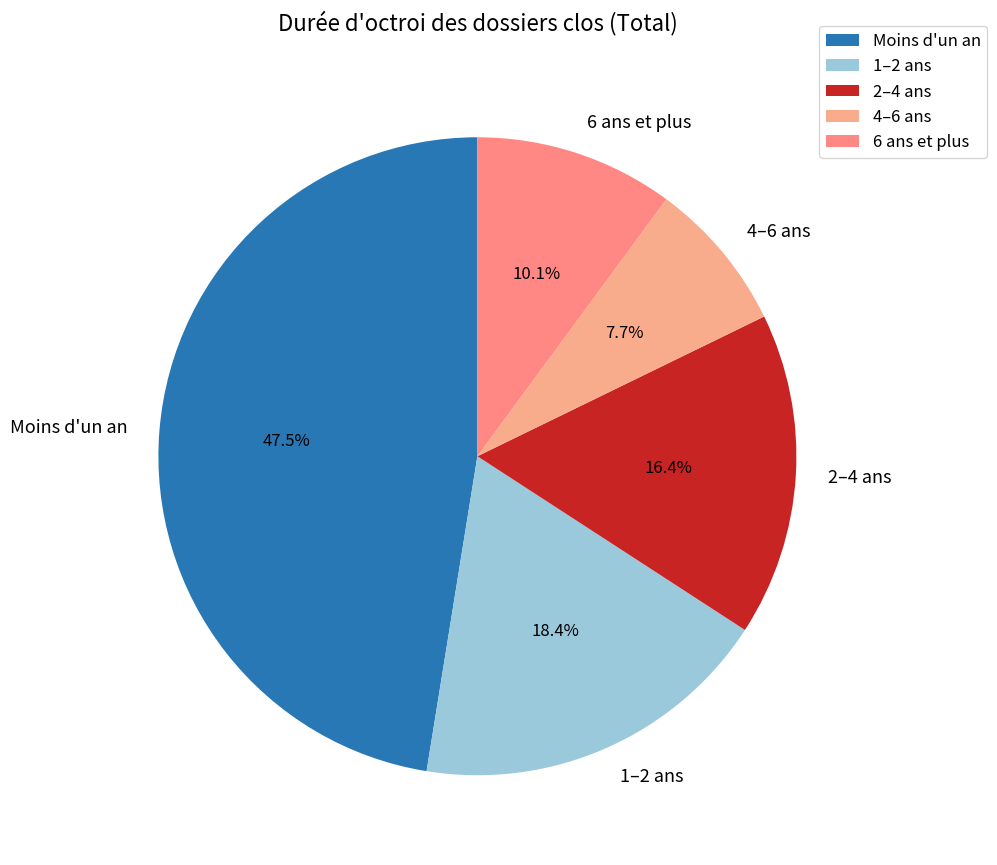

What is the largest slice in the pie chart?

Moins d'un an